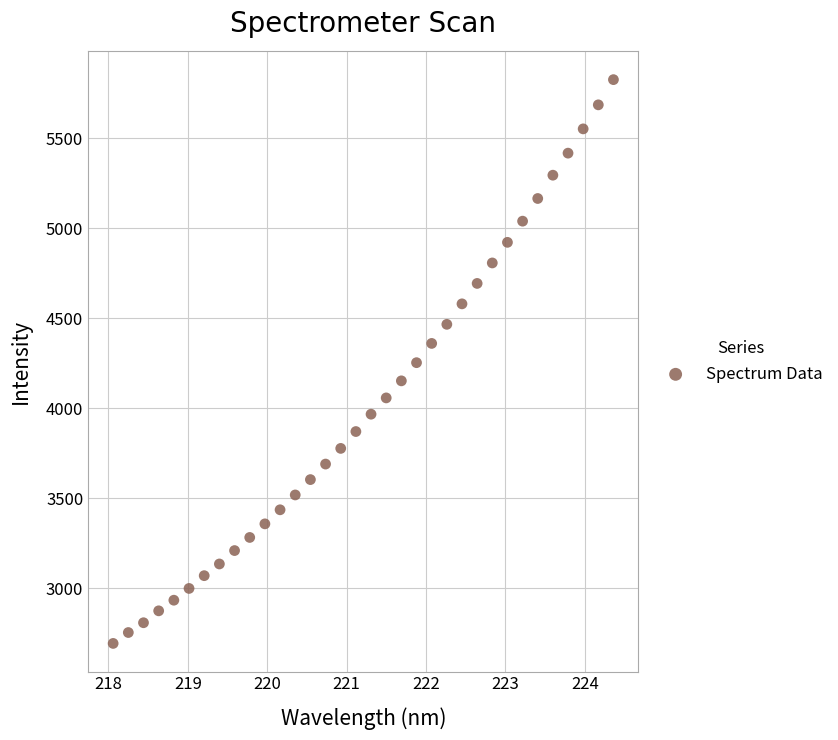

What is the range of X values (max minus min)?

6.3